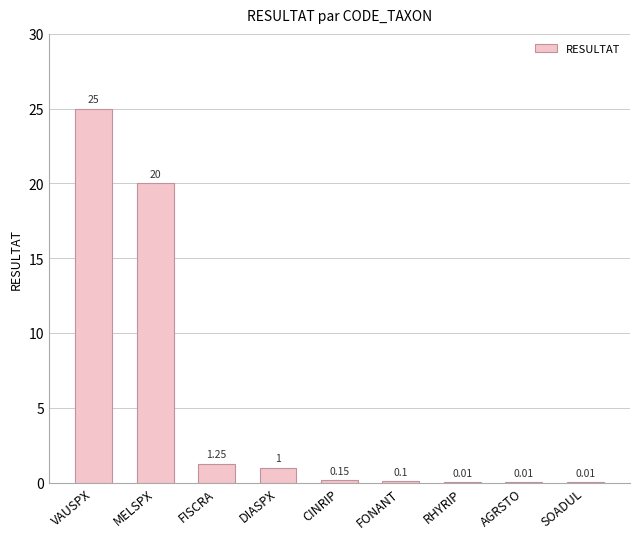

Count the number of categories in the chart.

9